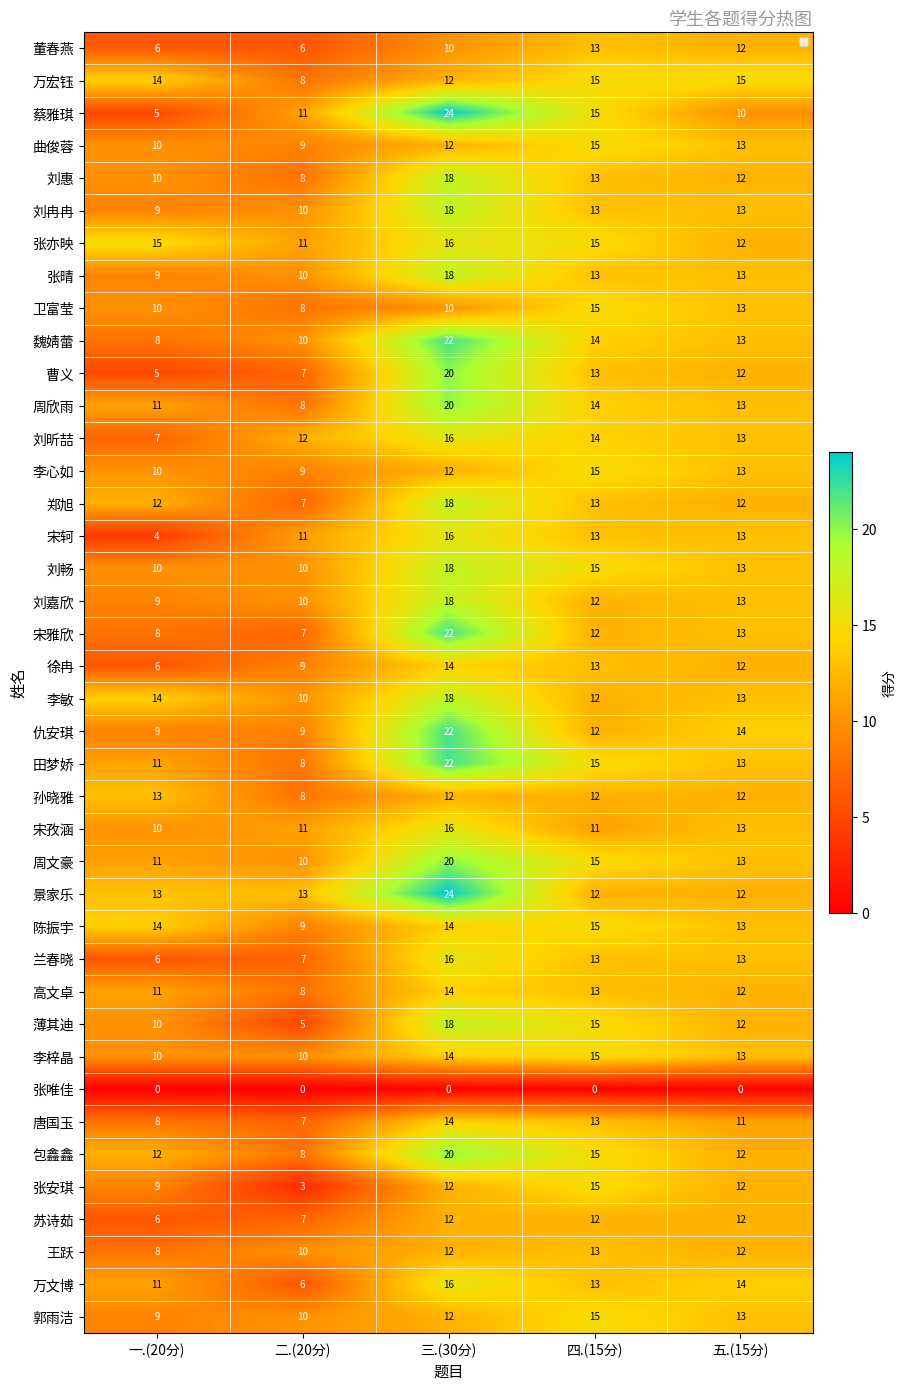

True or false: 周欣雨 has a value of 11 at 一.(20分).

True